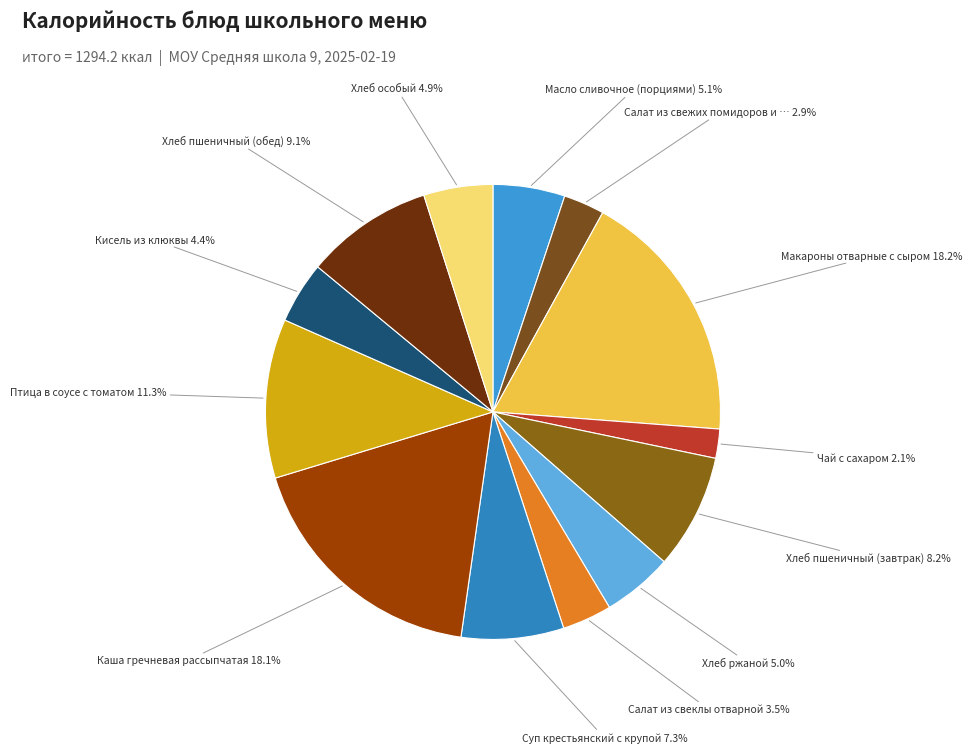

How many segments does this pie chart have?

13